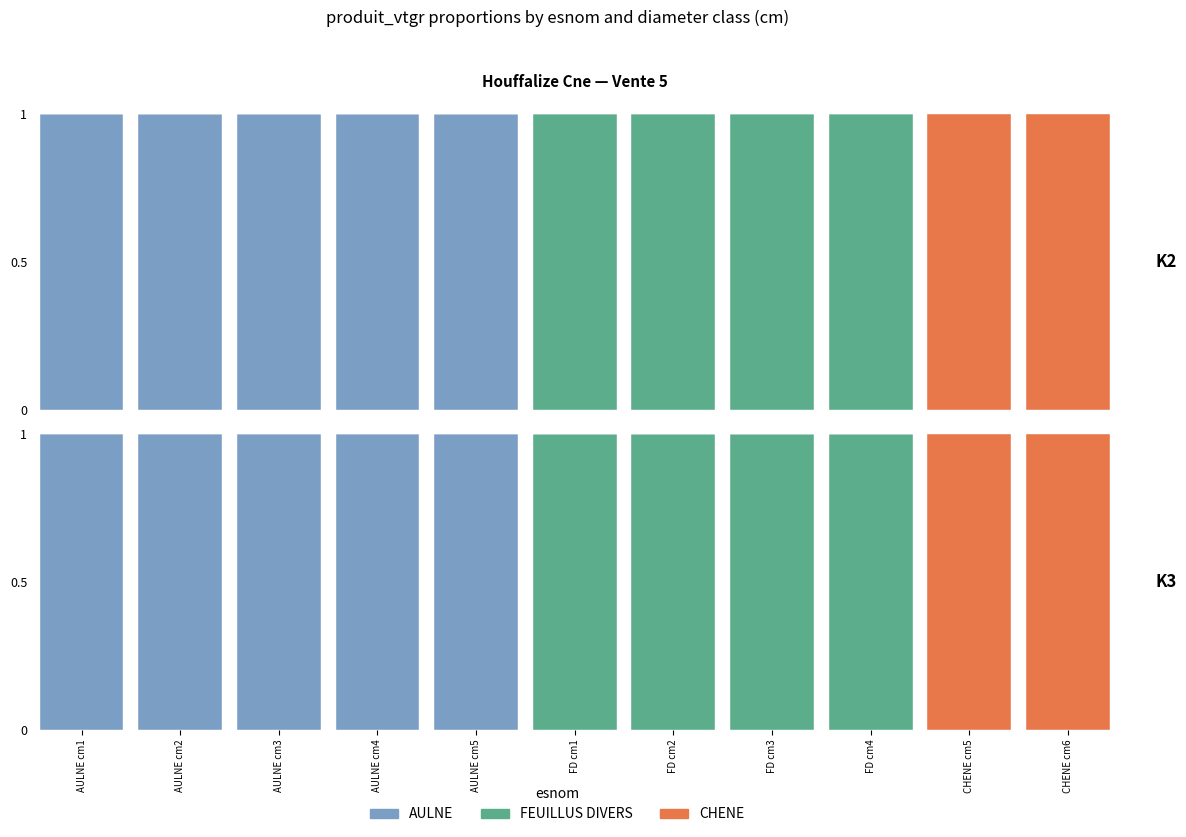

List the series in order of their peak value, lowest first.

AULNE, FEUILLUS DIVERS, CHENE